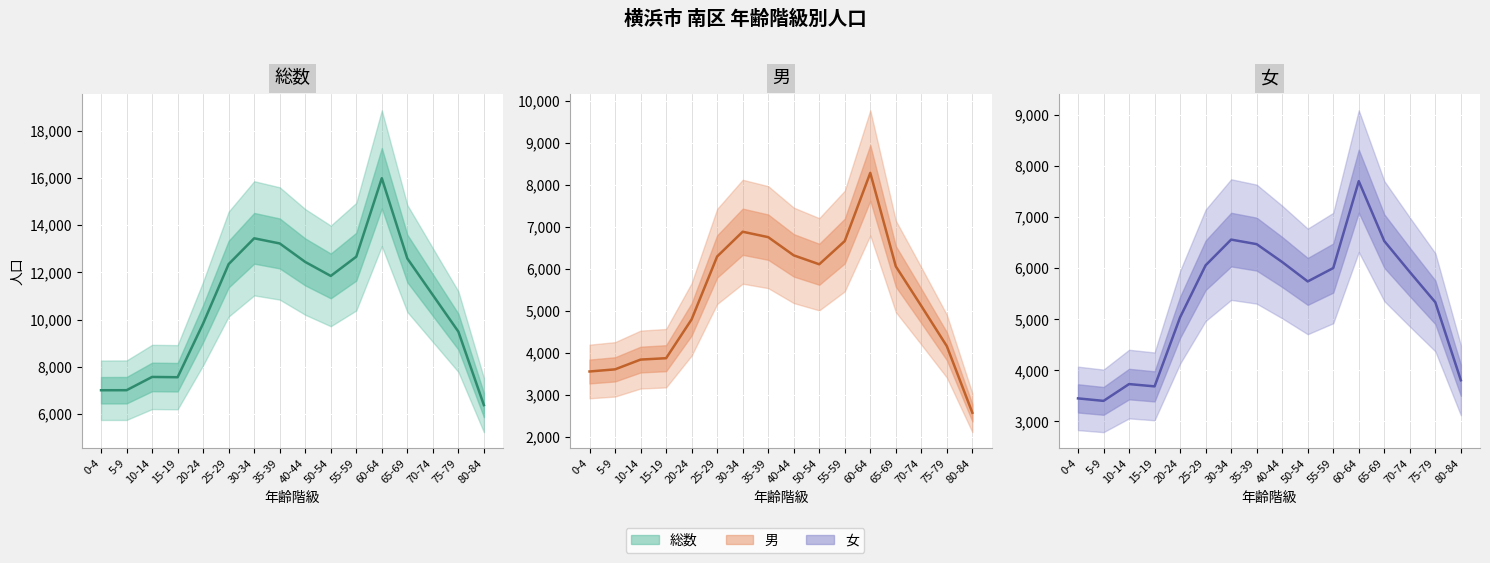

What is the value of the 女 point at the 14th from the left?

5924